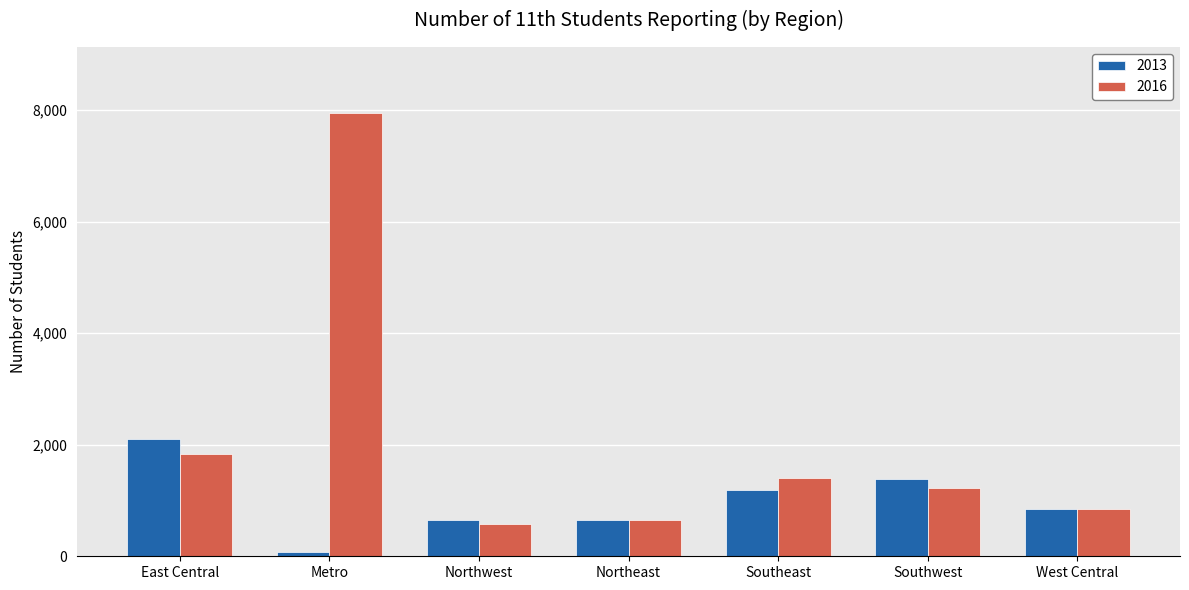

What is the label of the 4th bar from the right?

Northeast